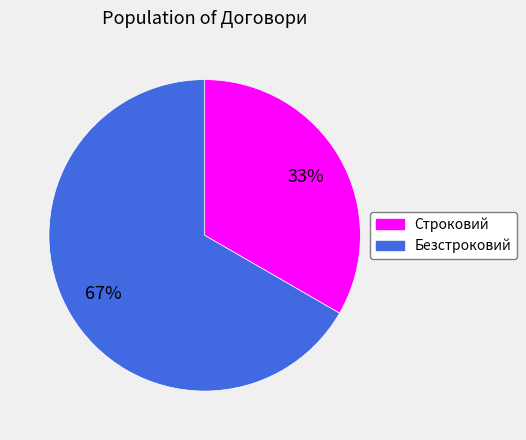

Do Строковий and Безстроковий together represent more than half of the pie?

Yes